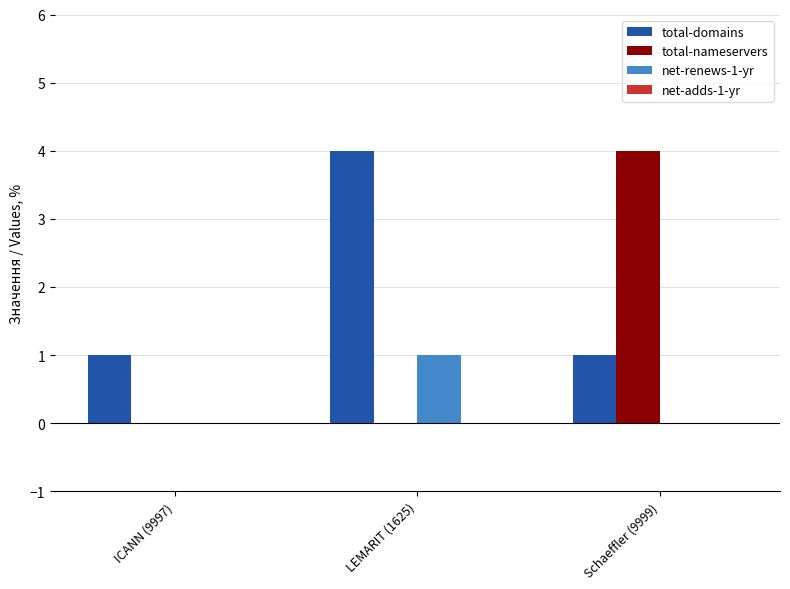

Reading left to right, extract all data points from this chart.

total-domains: ICANN (9997)=1	LEMARIT (1625)=4	Schaeffler (9999)=1
total-nameservers: ICANN (9997)=0	LEMARIT (1625)=0	Schaeffler (9999)=4
net-renews-1-yr: ICANN (9997)=0	LEMARIT (1625)=1	Schaeffler (9999)=0